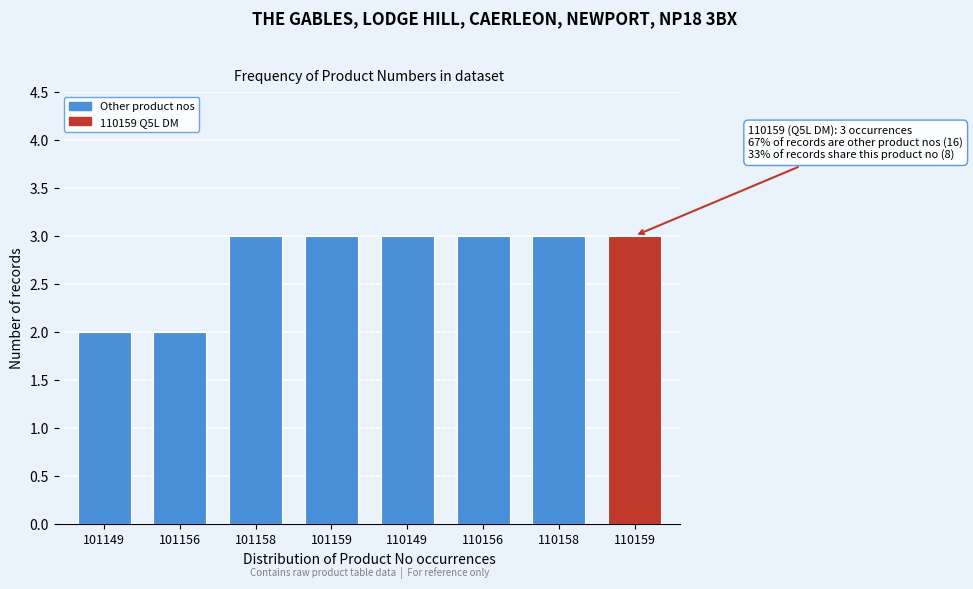

Reading left to right, extract all data points from this chart.

2	2	3	3	3	3	3	3